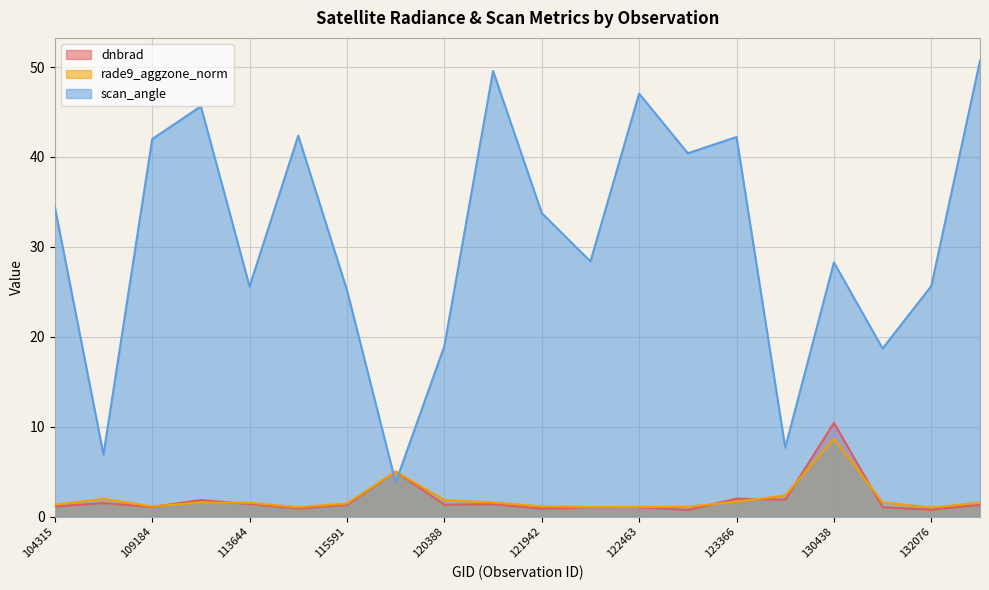

What is the difference between the highest and lowest values at 122837?

39.7